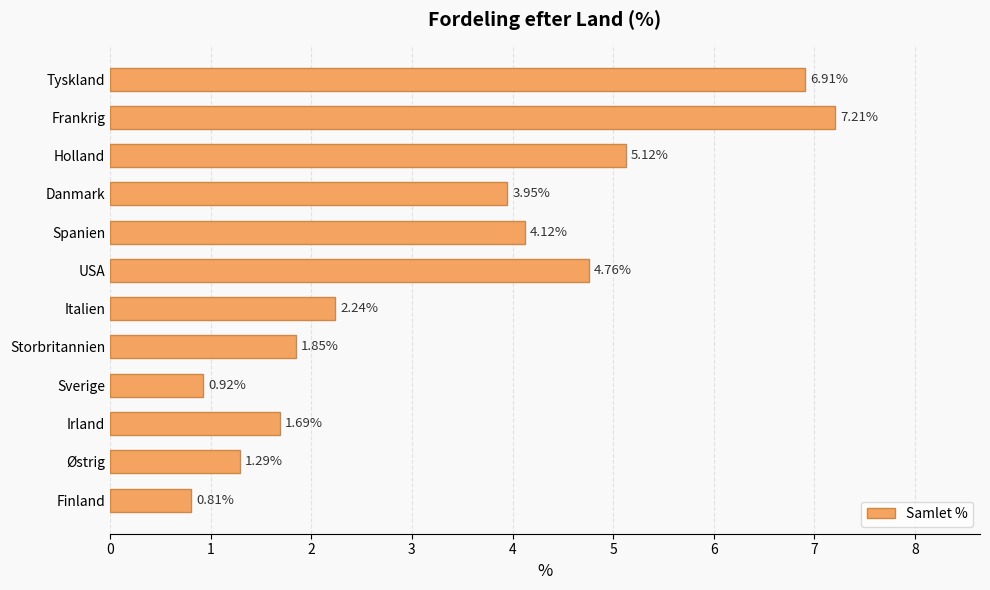

Where is the data nearest to the value 4?

Danmark